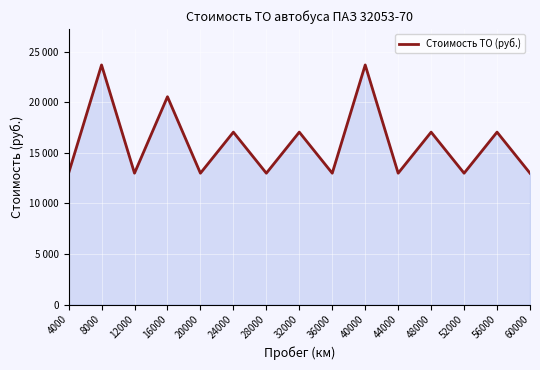

Does the chart have visible grid lines?

Yes